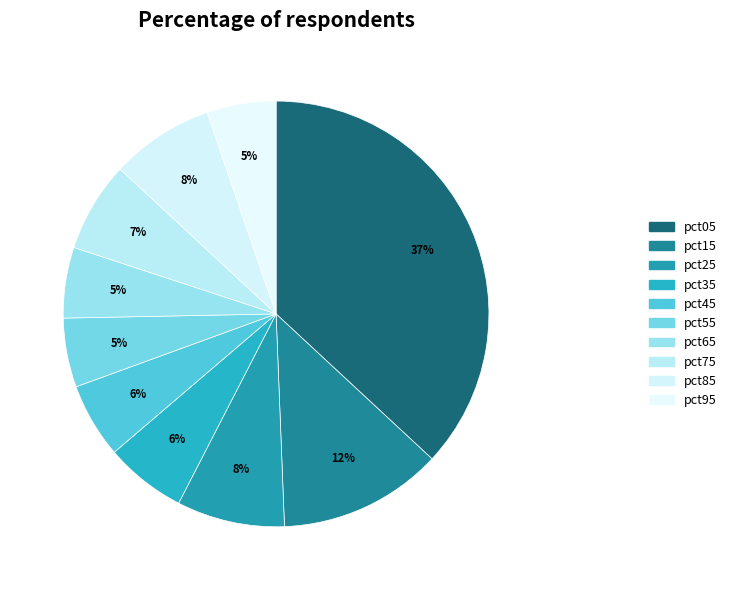

Which has a higher value, pct45 or pct35?

pct35